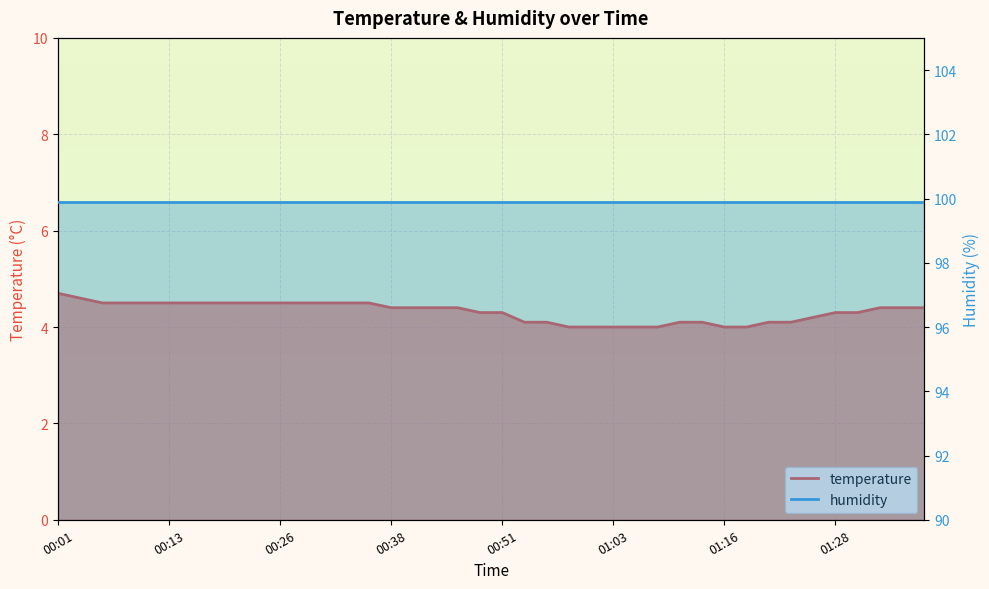

What is the change in value from 00:38 to 01:26?

-0.2